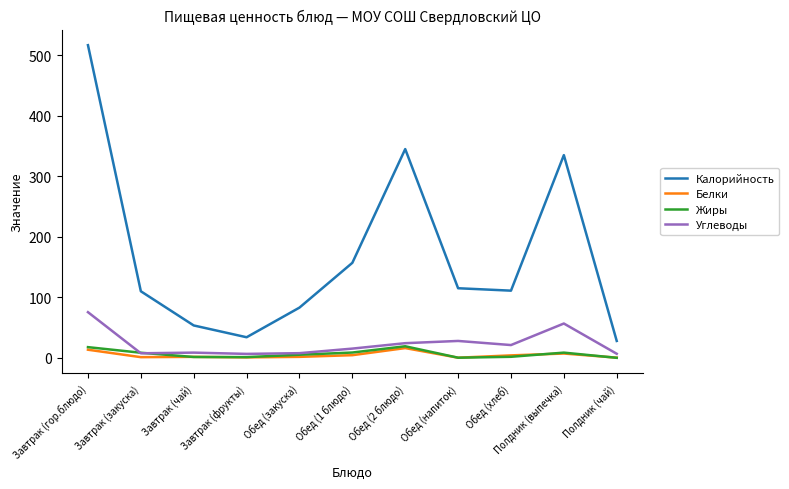

What is the difference between the highest and lowest values at Полдник (чай)?

27.9